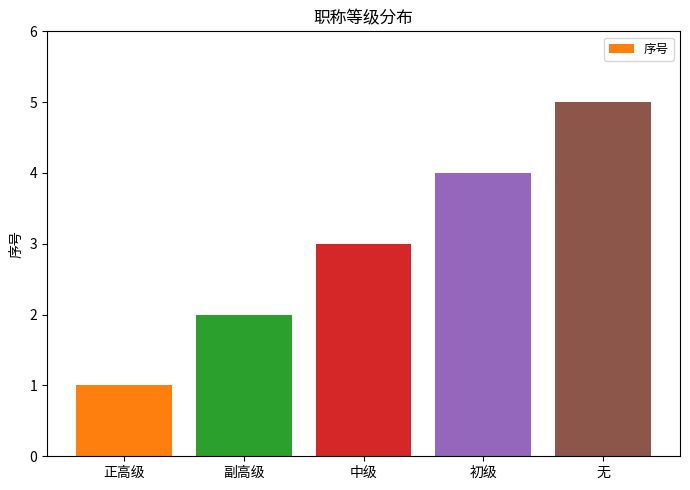

What is the minimum value shown in the chart?

1